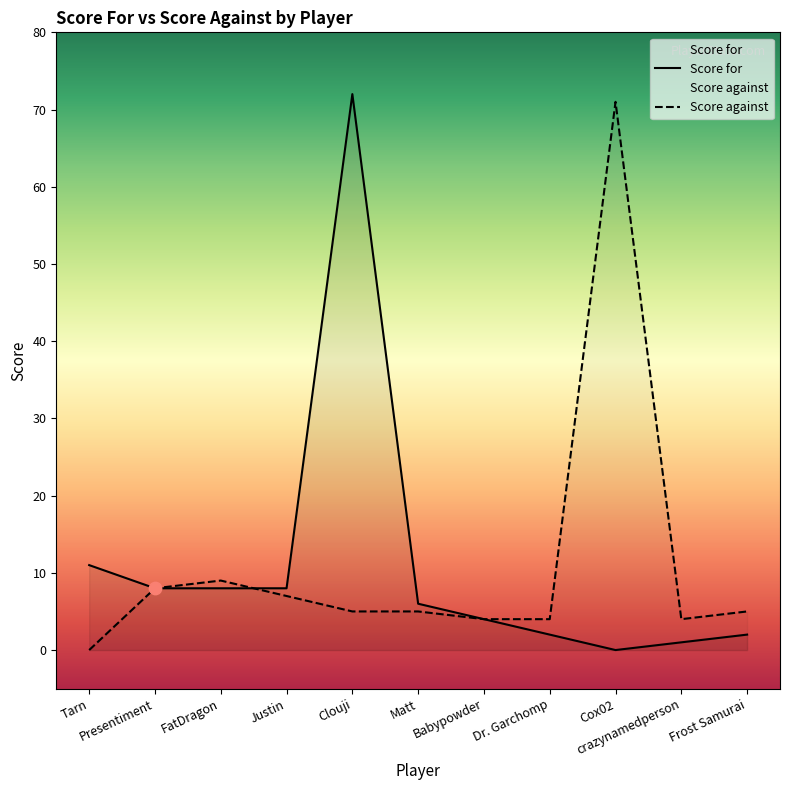

Is the value of Score for at Babypowder greater than the value of Score against at Frost Samurai?

No